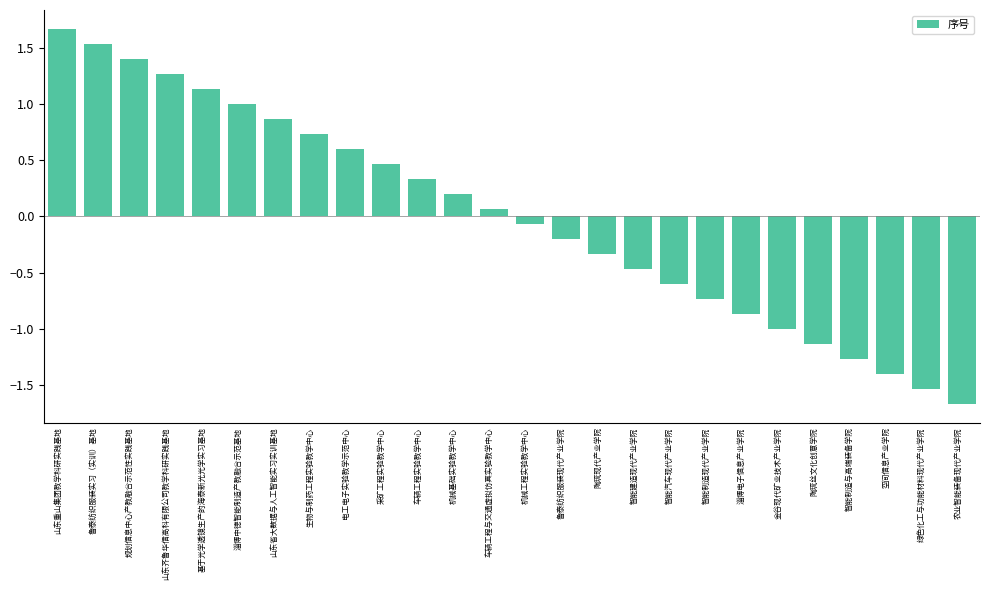

Which label corresponds to the largest value in the chart?

山东重山集团教学科研实践基地